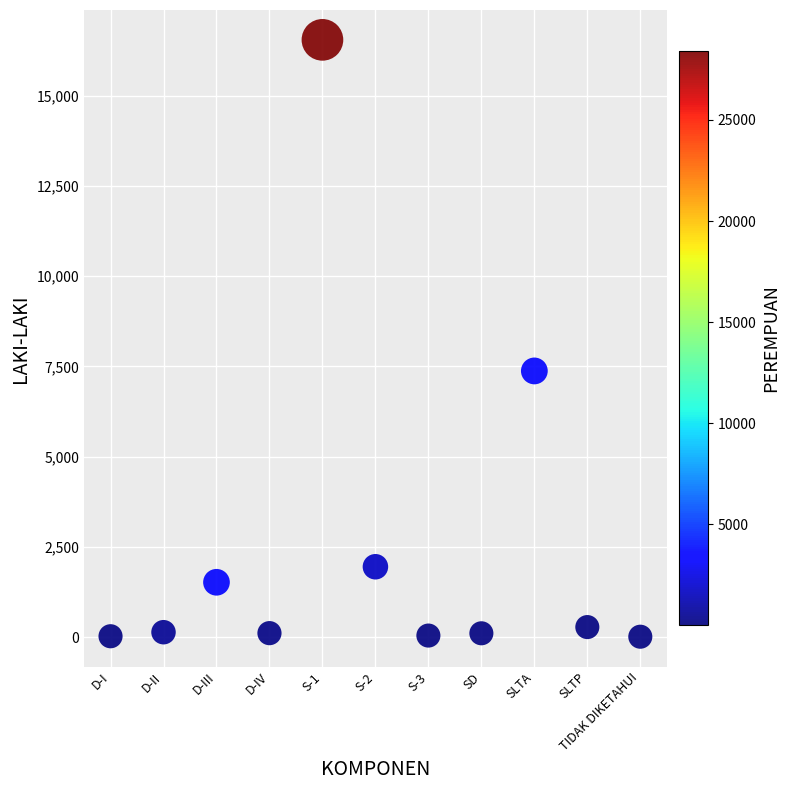

What is the range of Y values (max minus min)?

16533